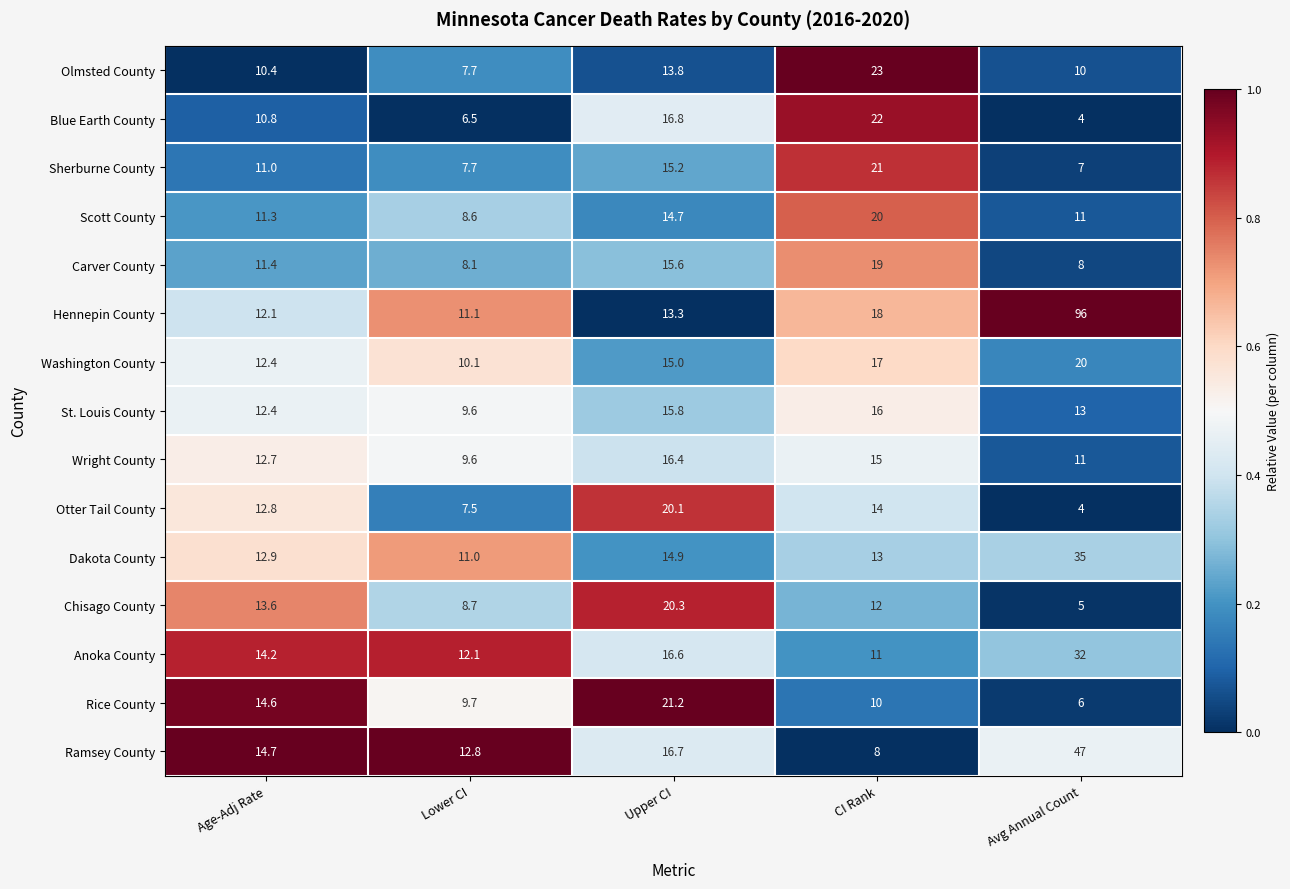

What is the sum of all Otter Tail County values?

58.4